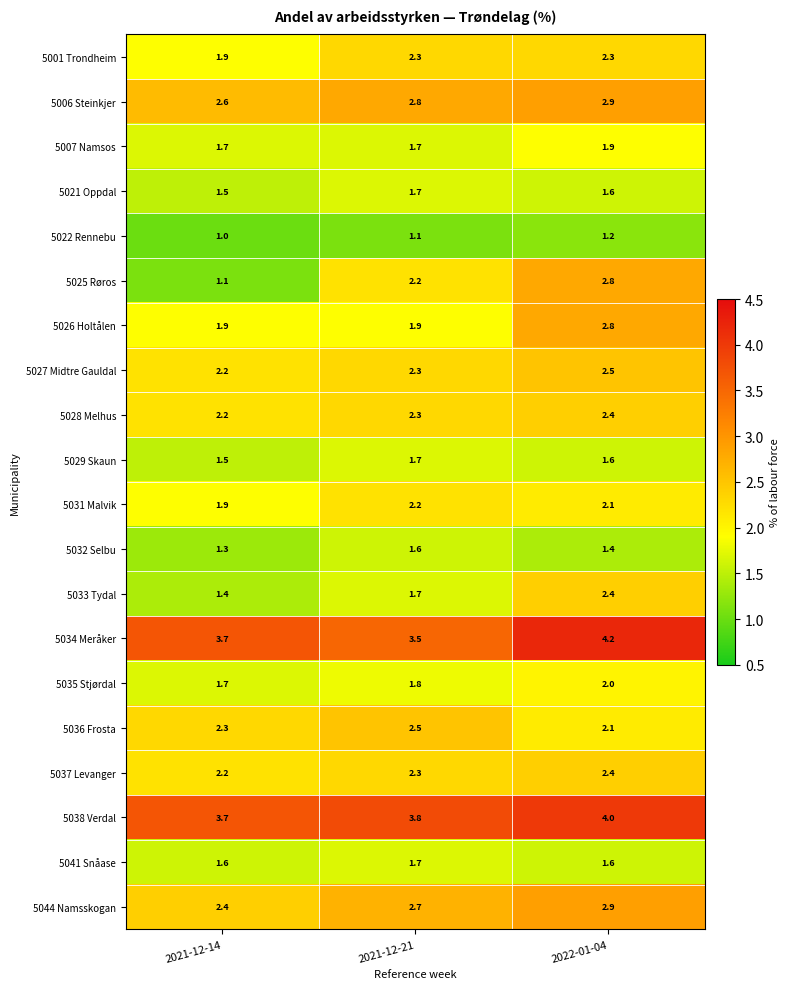

Which series has the widest spread of values?

5025 Røros